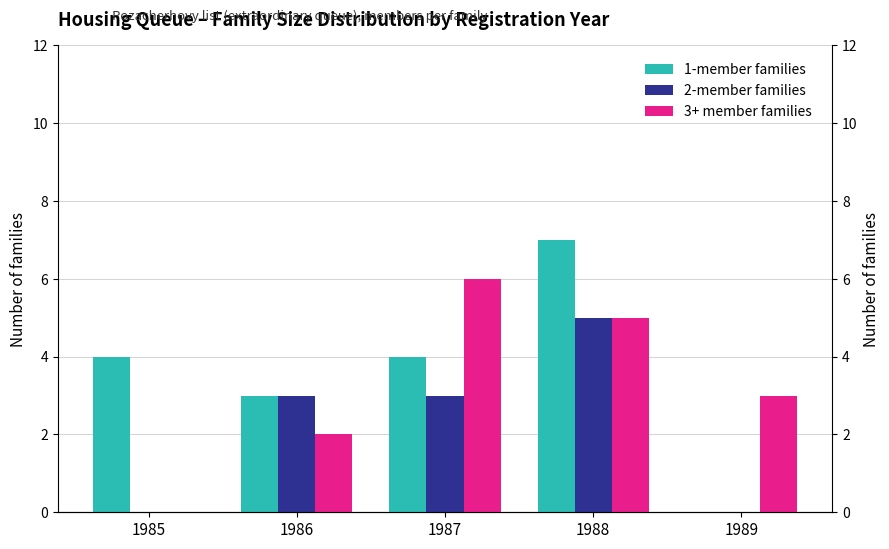

Is the value of 2-member families at 1986 greater than the value of 3+ member families at 1988?

No